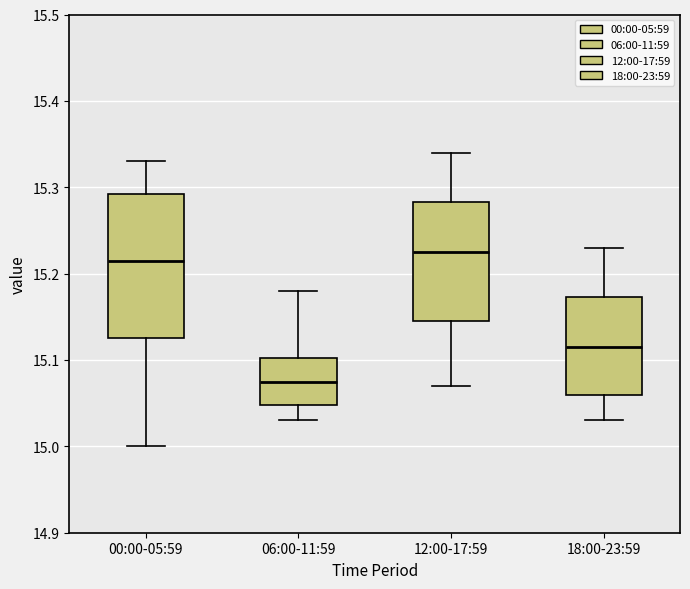

Comparing the boxes themselves (not the whiskers), which one is the tallest?

00:00-05:59